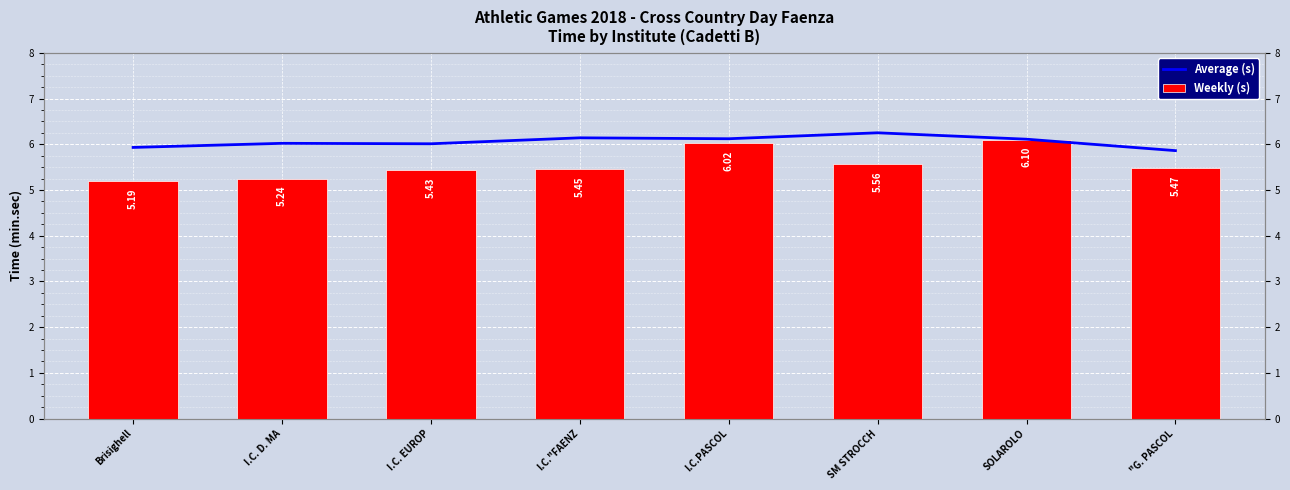

What is the approximate value of Average (s) at "G. PASCOL?

5.9